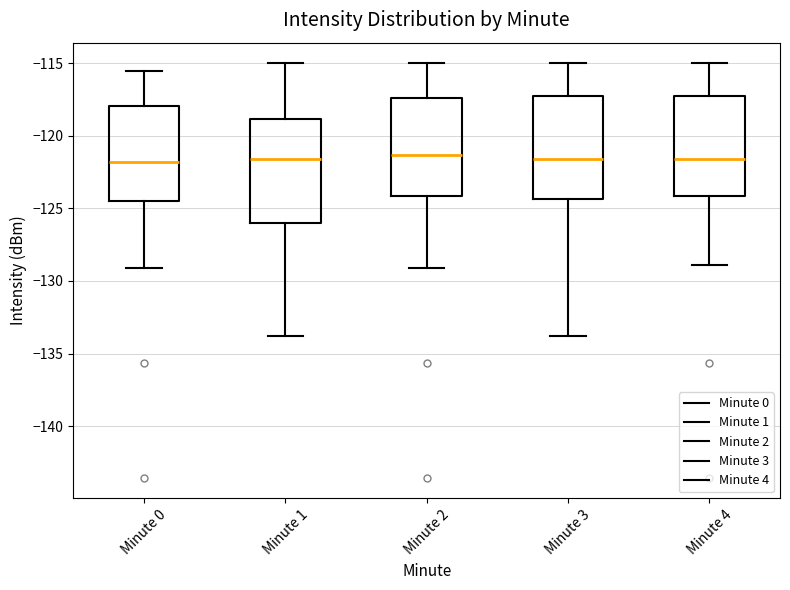

Where is the lower edge of the box for Minute 1 on the y-axis? The values are not printed on the chart, so give them approximately, as read against the axis.

-126.0